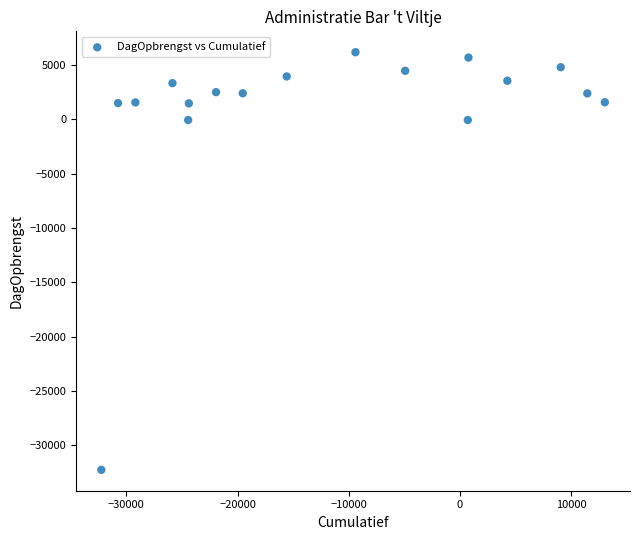

What is the range of Y values (max minus min)?

38443